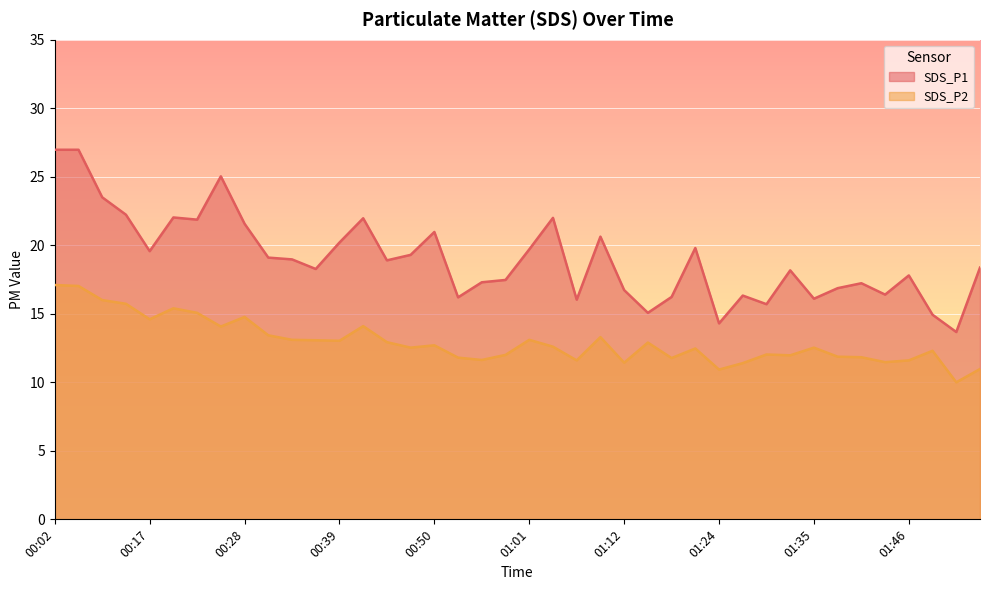

How many values in the SDS_P1 series are below 18?

17